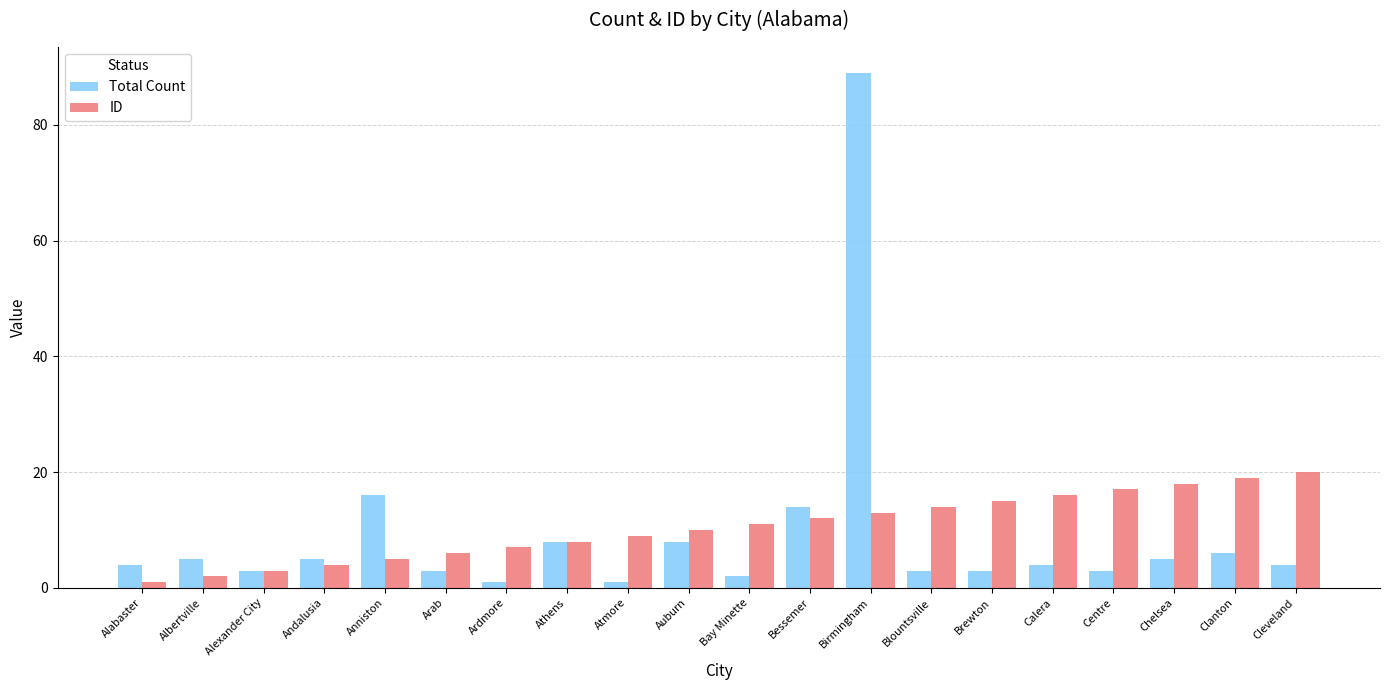

Read the Total Count value at Auburn.

8